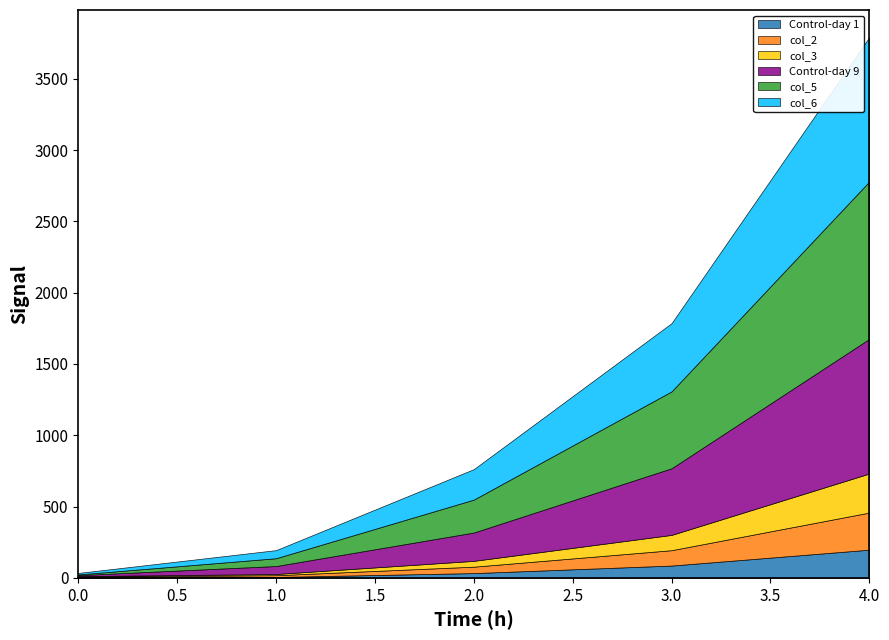

How many values in the col_2 series exceed 45?

3